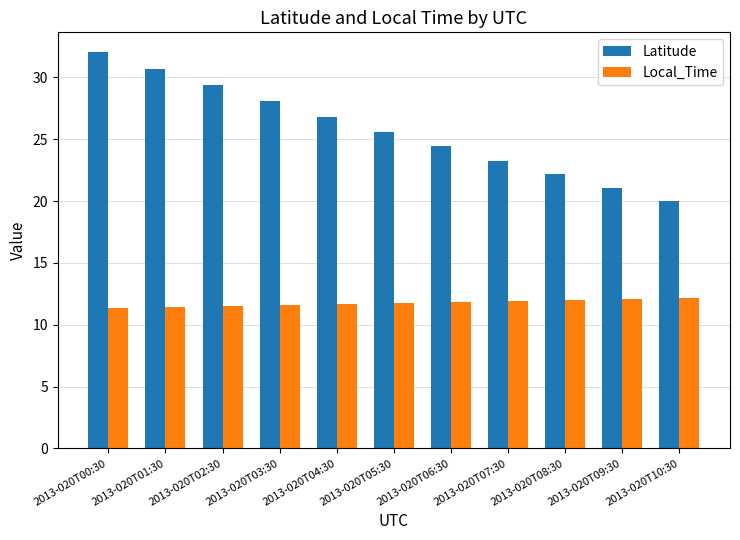

List the series in order of their peak value, lowest first.

Local_Time, Latitude